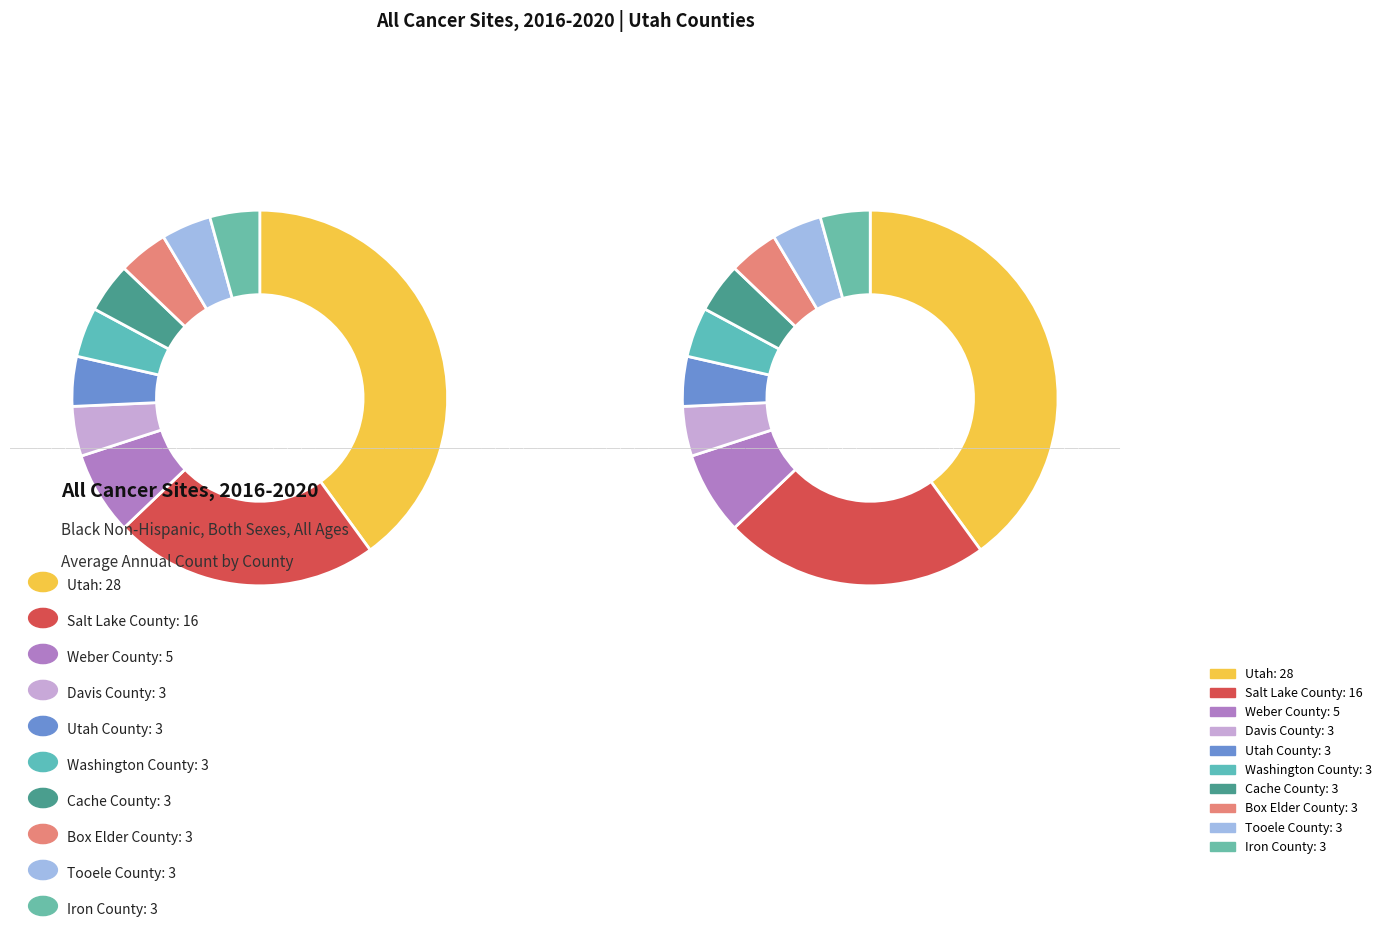

Between Cache County and Washington County, which is larger?

Cache County